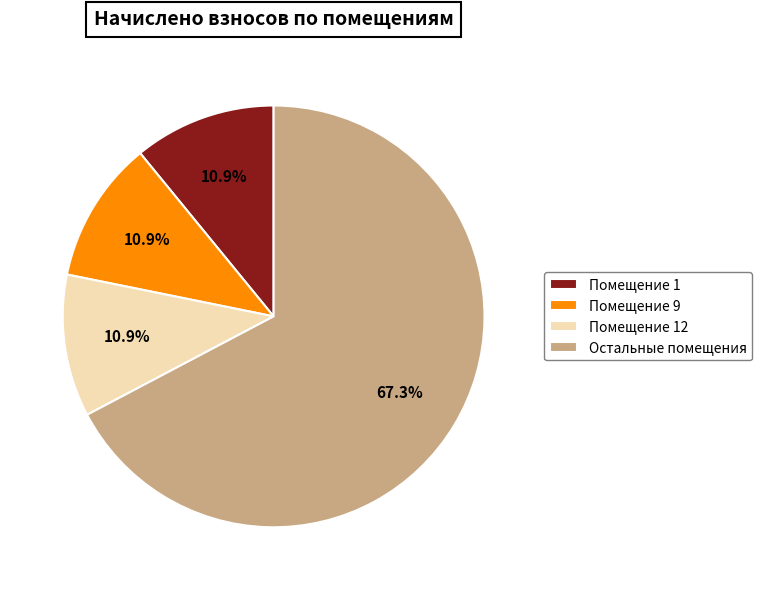

Combined, what portion of the pie is Помещение 12 and Остальные помещения?

78.2%